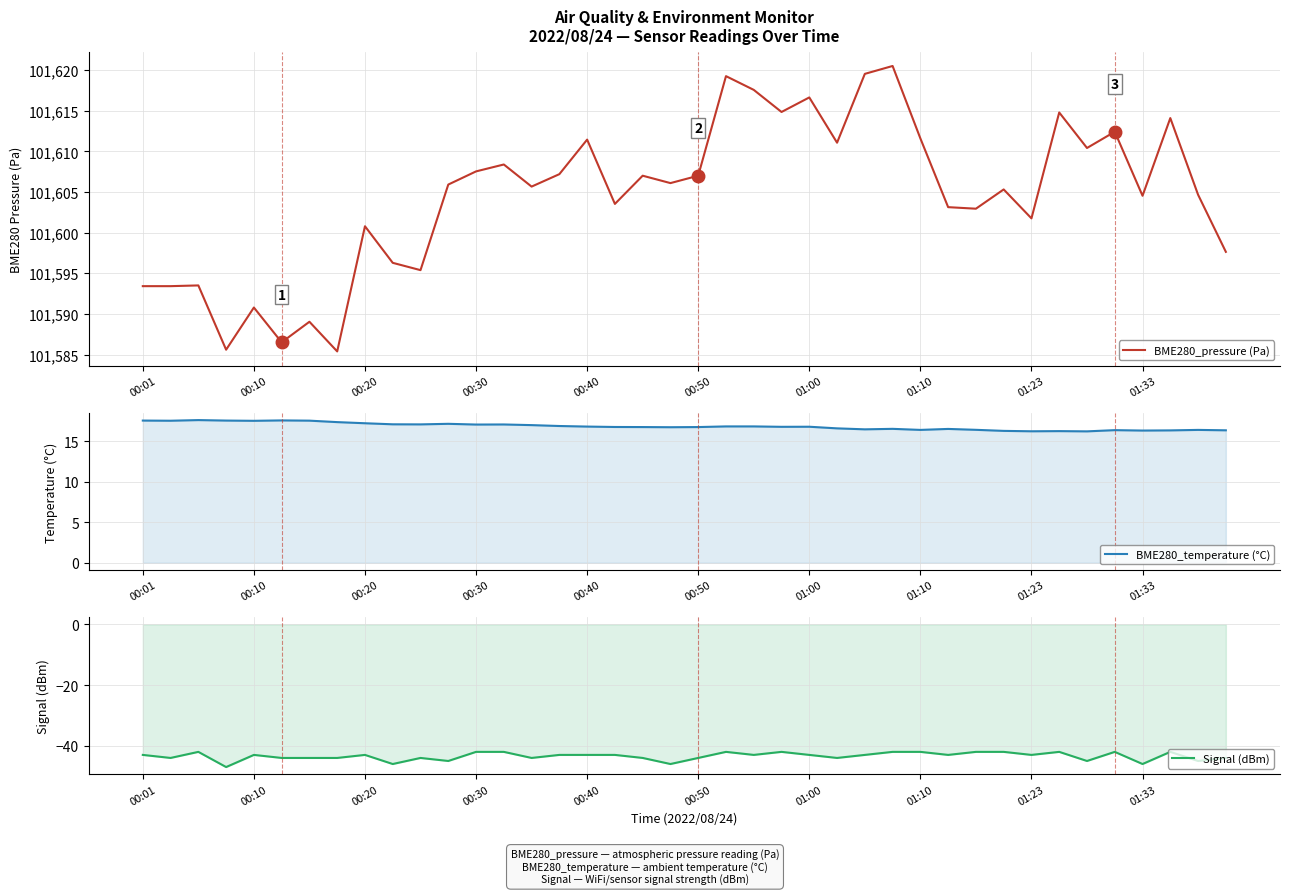

True or false: Signal (dBm) and BME280_pressure (Pa) intersect in this chart.

False